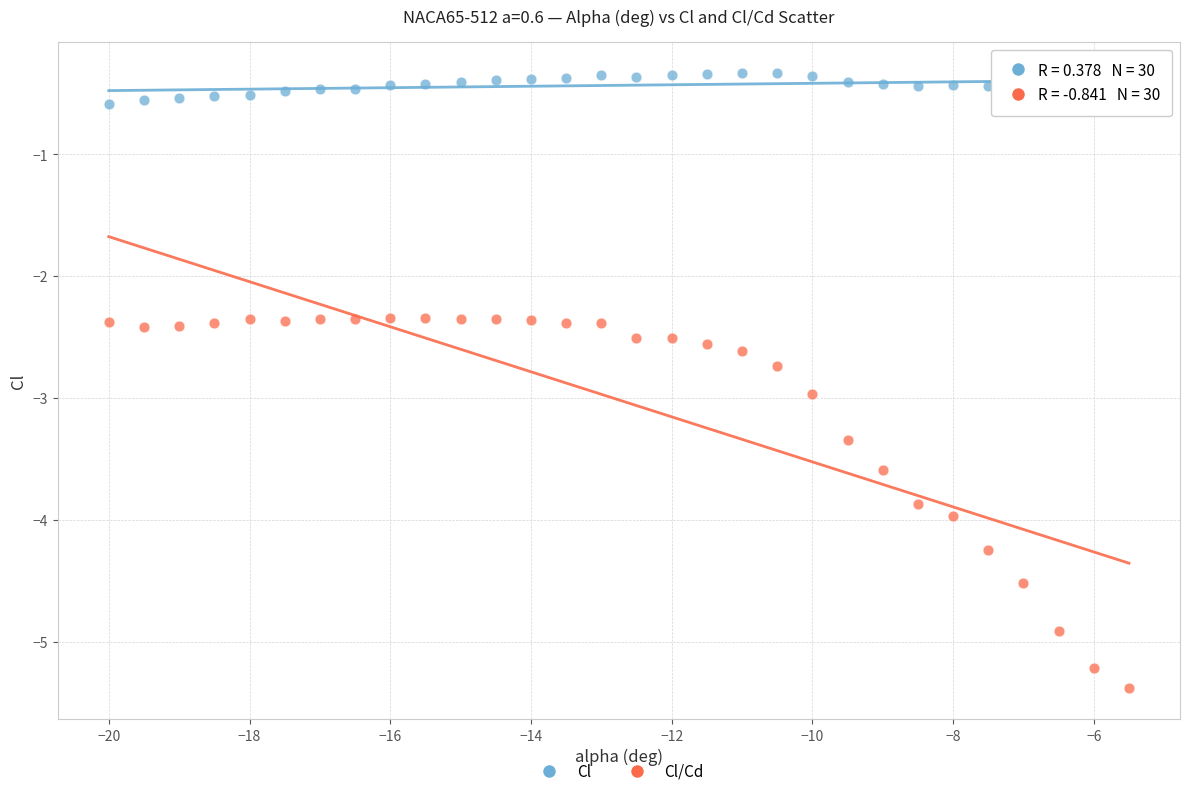

Which series reaches the maximum Y coordinate?

Cl